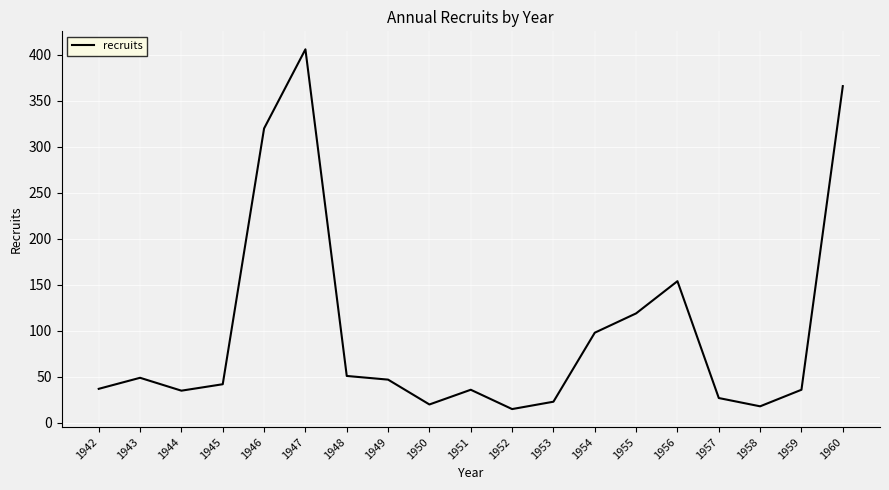

How many distinct data groups are displayed?

1